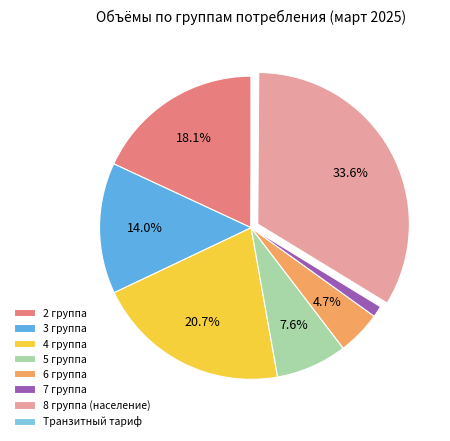

Which slice is the largest?

8 группа (население)